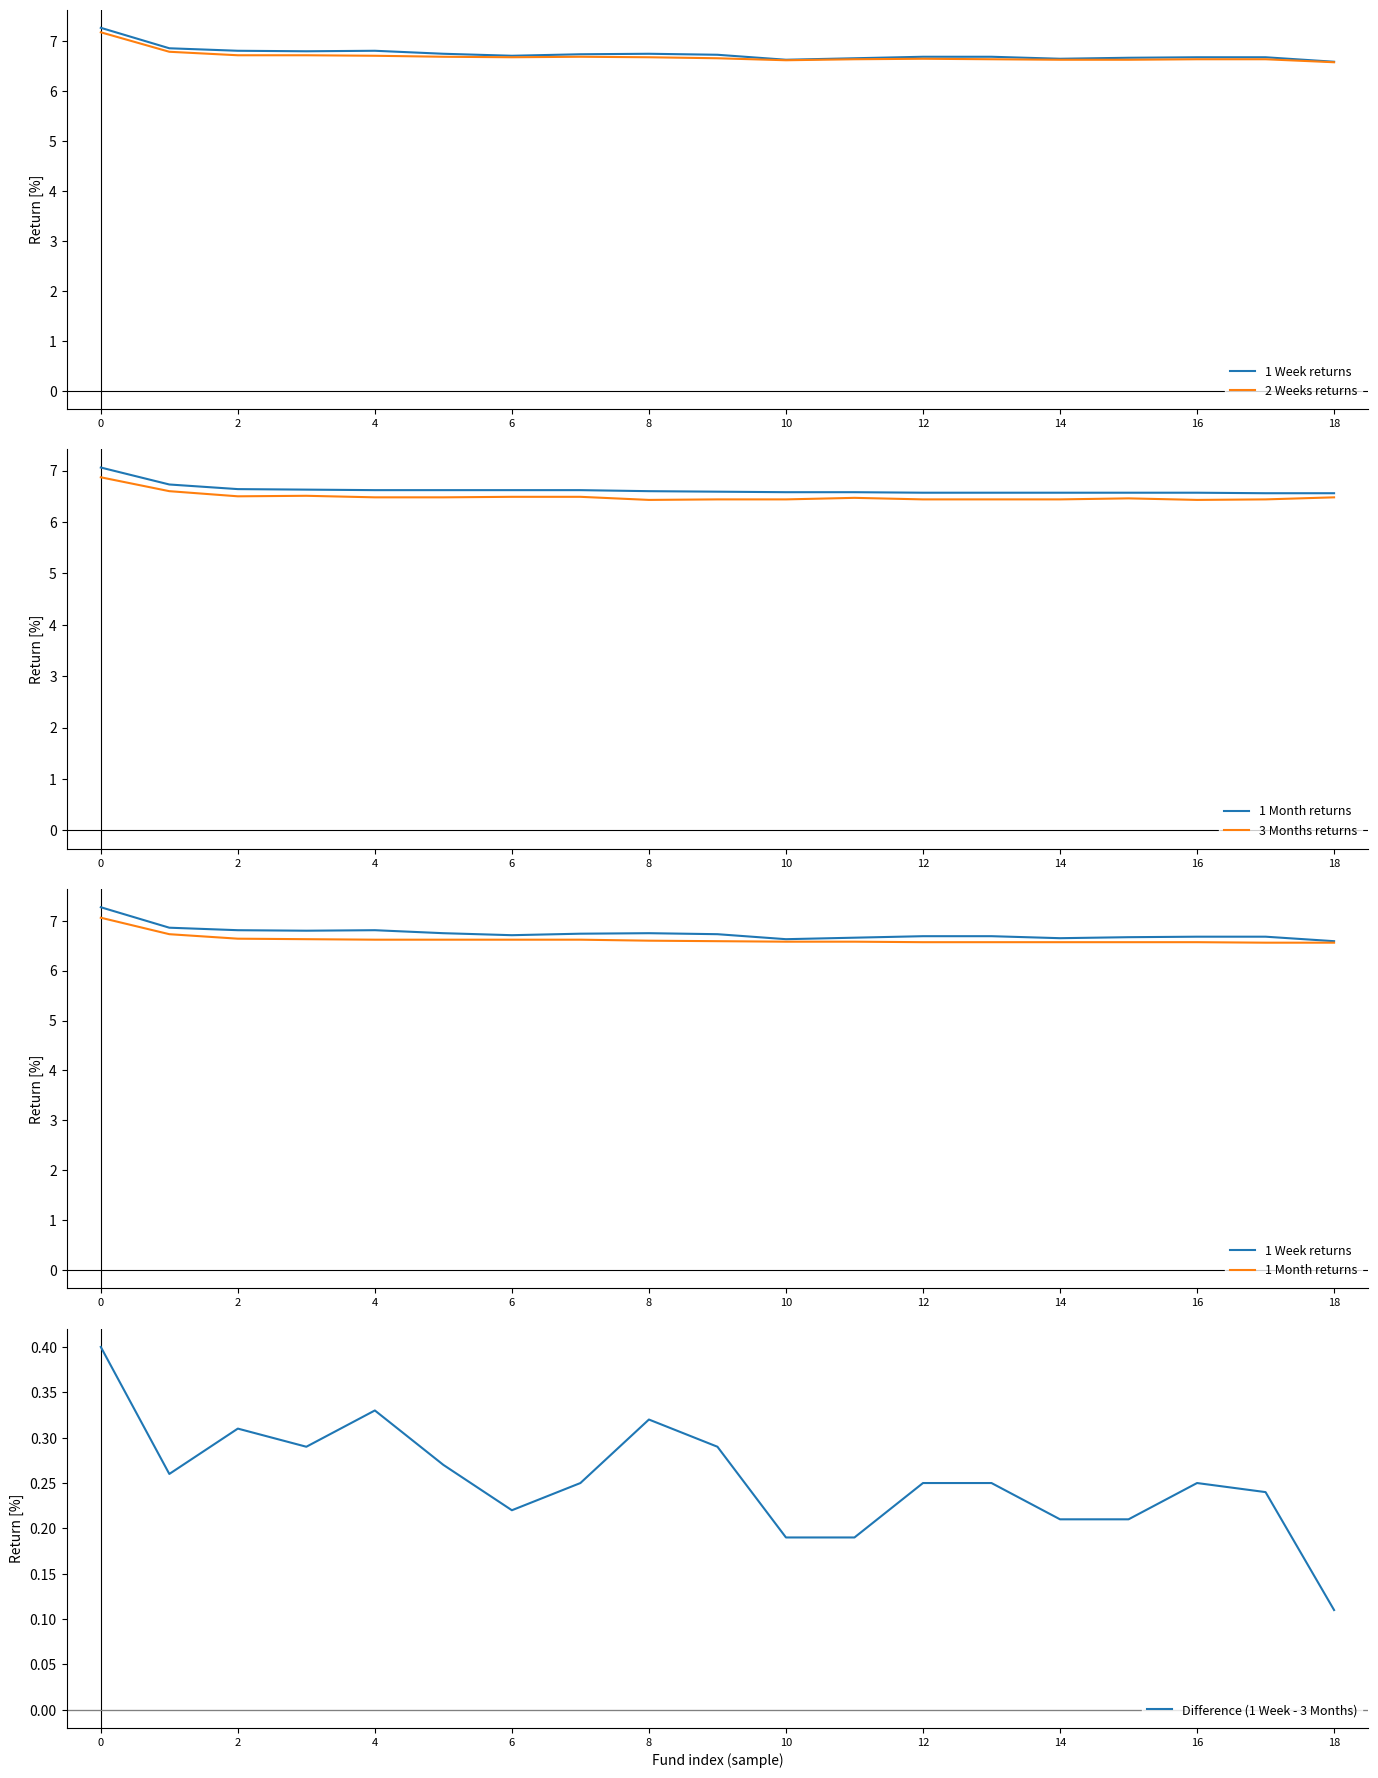

True or false: 2 Weeks returns has more than 2 interior local peaks.

False